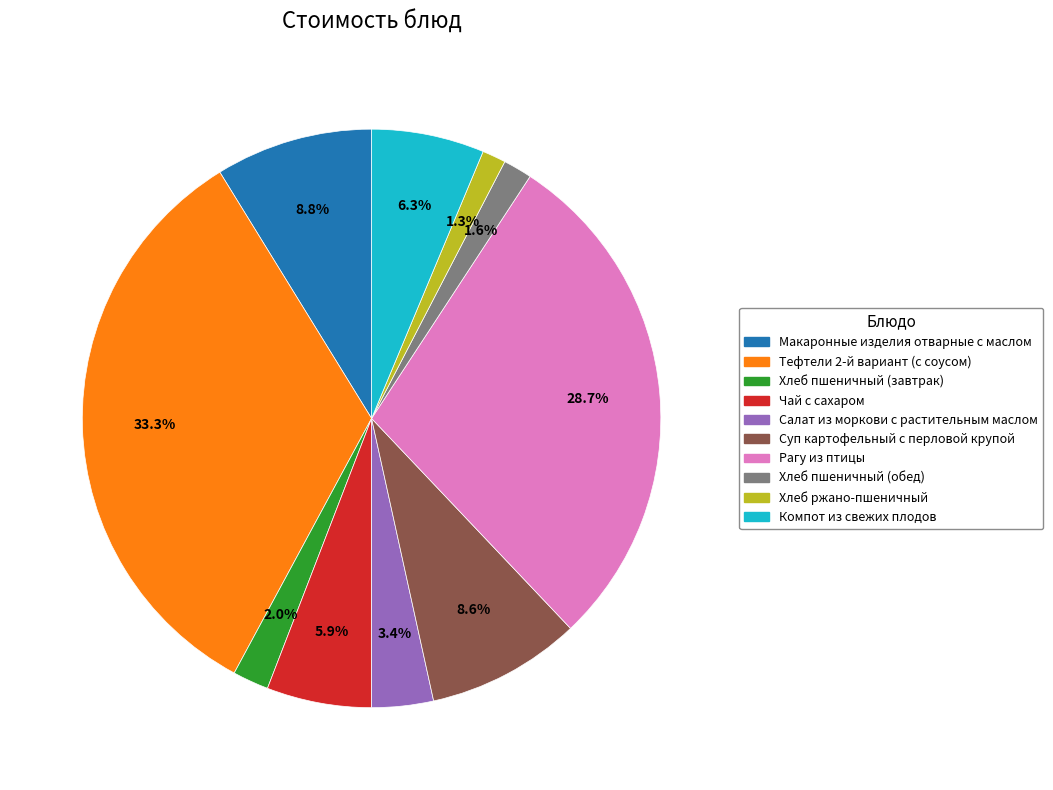

What is the largest slice in the pie chart?

Тефтели 2-й вариант (с соусом)